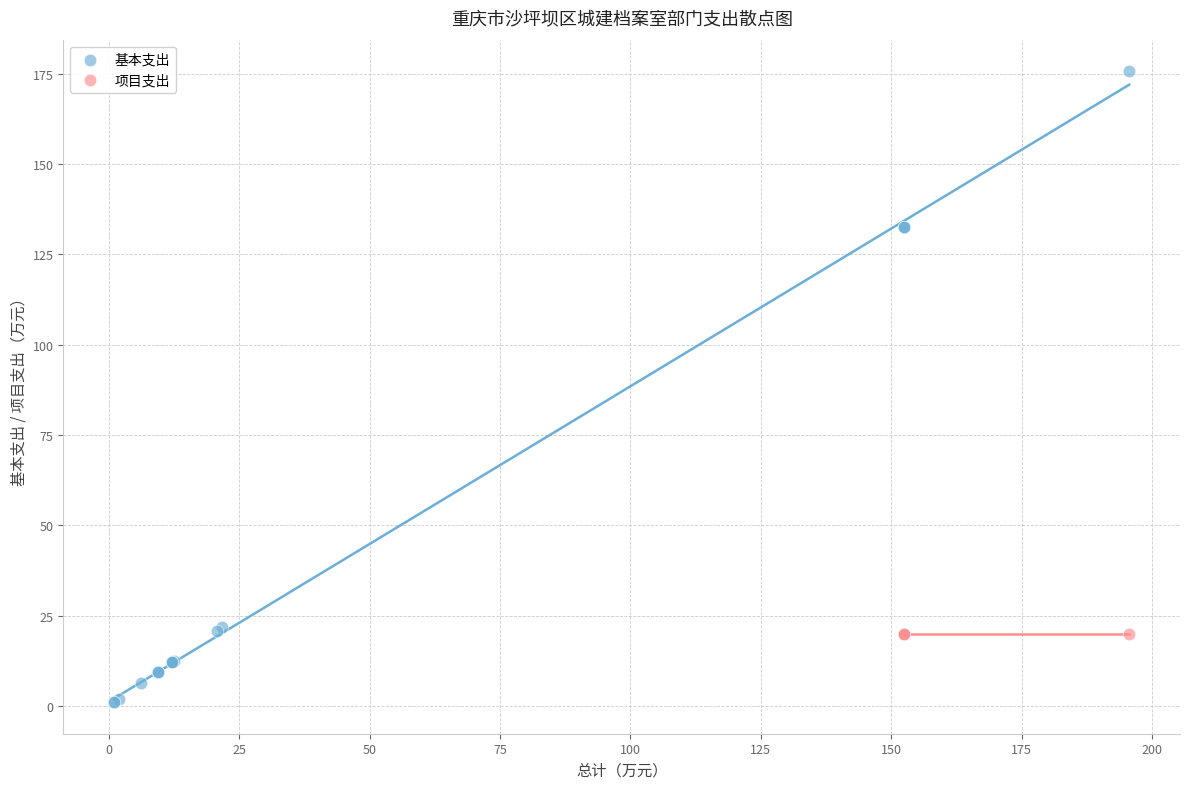

Which series contains the lowest Y value?

基本支出